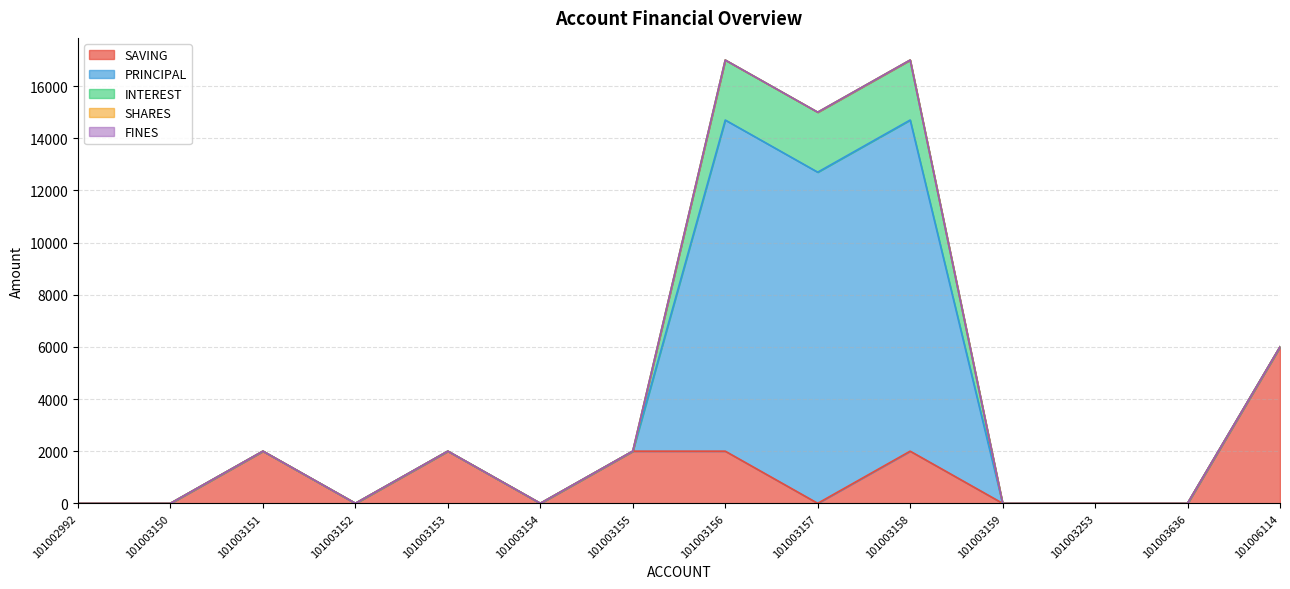

True or false: INTEREST and SHARES cross at least once.

False